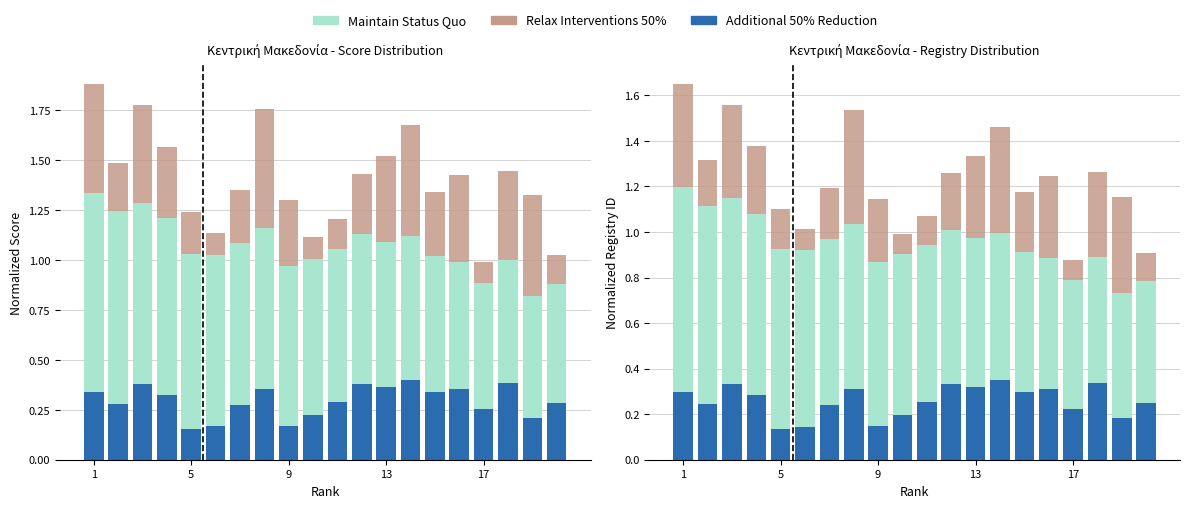

What is the minimum value shown in the chart?

0.1